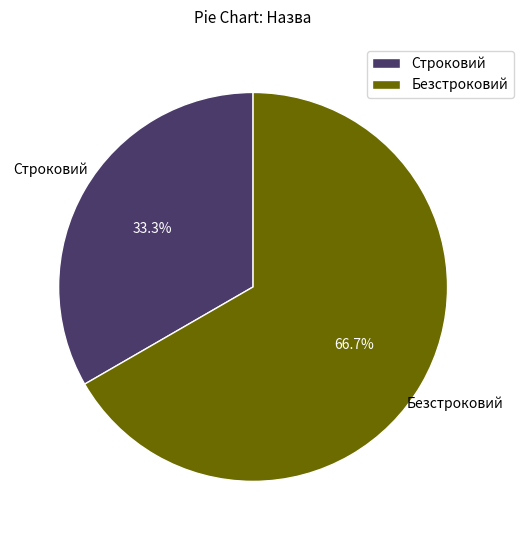

To the nearest percent, what is the difference between the largest and smallest slice percentages?

33%